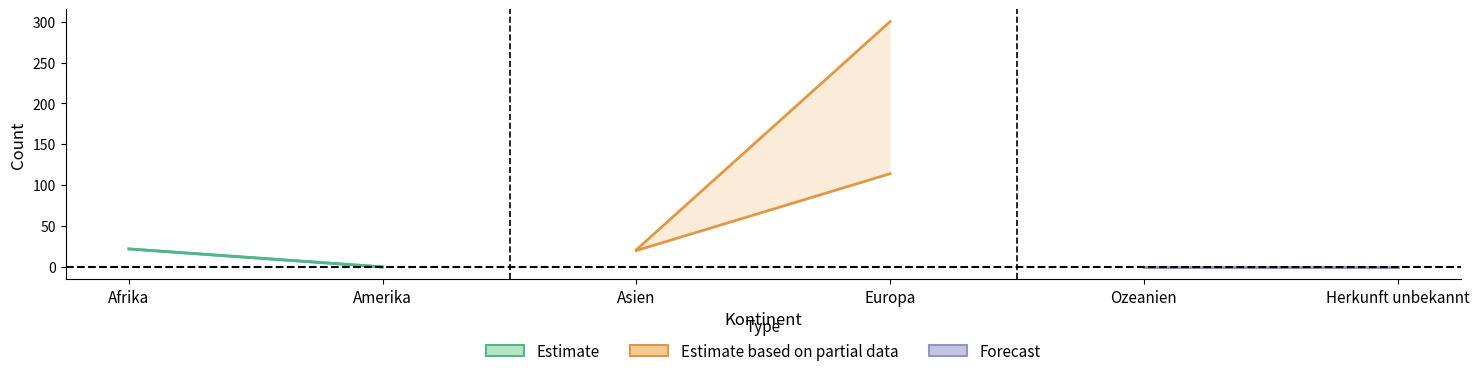

Count the number of data series in this chart.

3